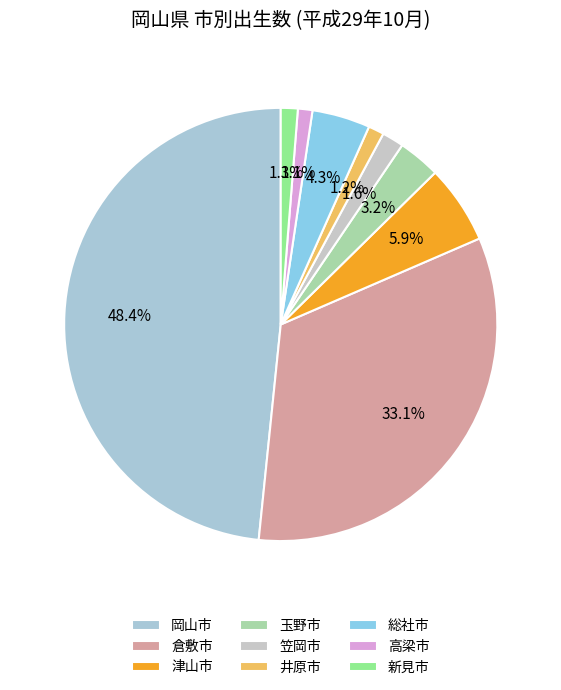

How many segments does this pie chart have?

9